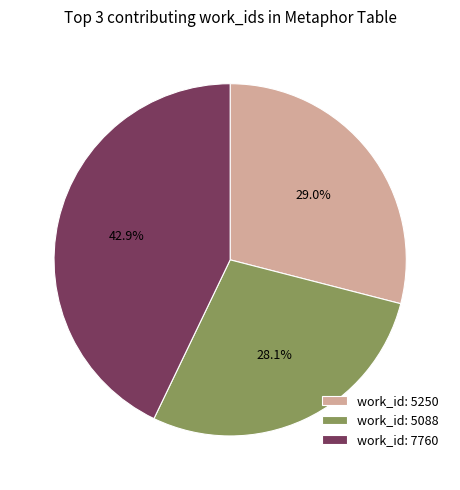

Approximately how many times larger is the value at work_id: 7760 compared to work_id: 5250?

1.5